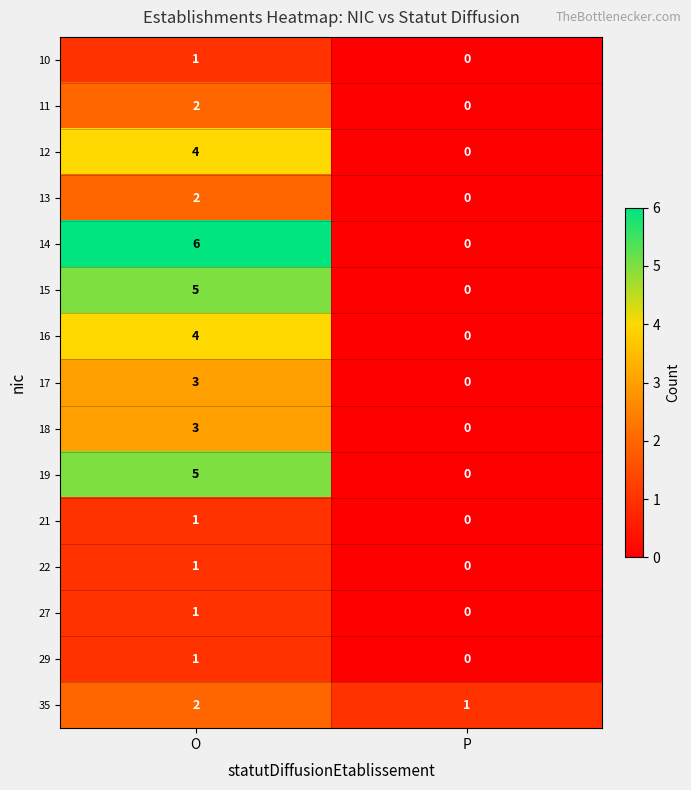

The 18 series shows 2 at P. True or false?

False